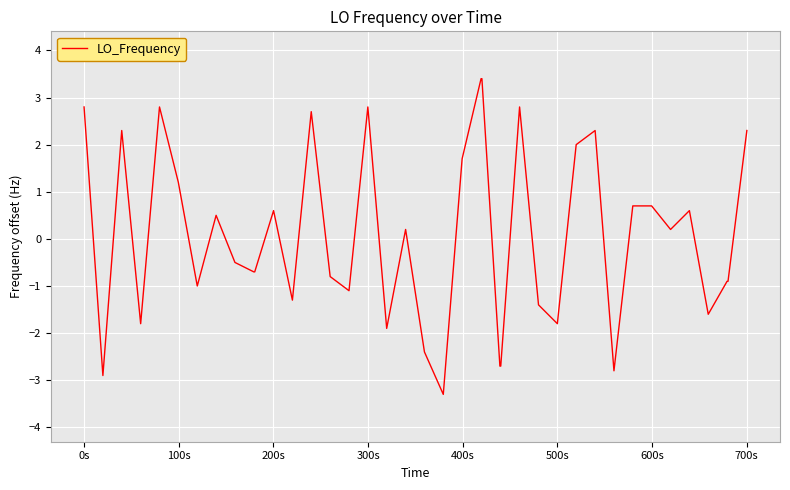

What is the difference between the maximum and minimum values?

6.7